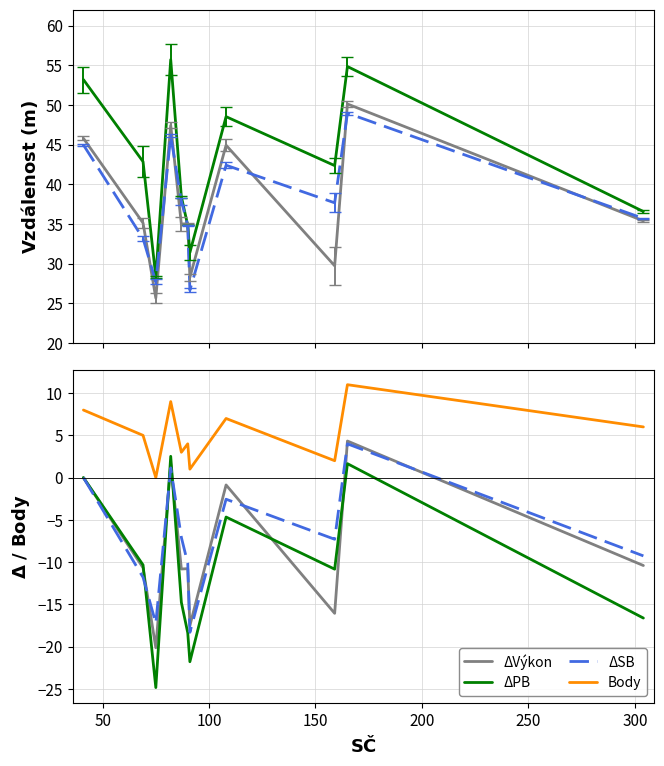

Count the number of categories in the chart.

11